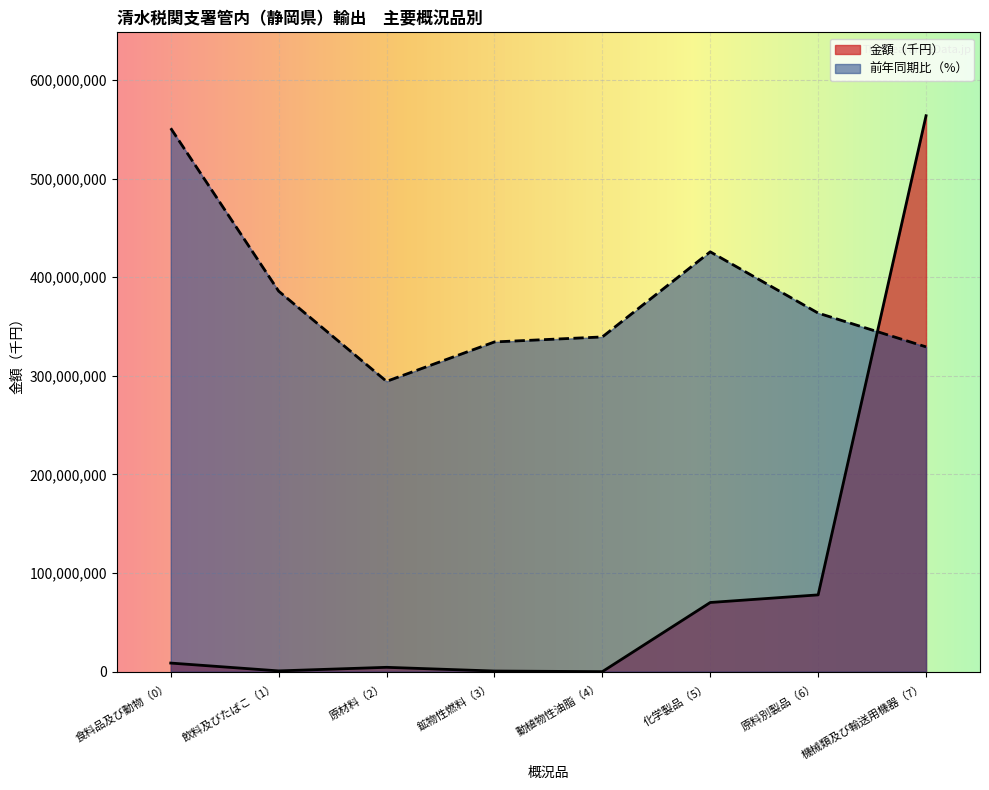

Reading left to right, transcribe all the data shown in this chart.

金額（千円）: 食料品及び動物（0）=8721099.0	飲料及びたばこ（1）=785540.0	原材料（2）=4410093.0	鉱物性燃料（3）=640348.0	動植物性油脂（4）=28071.0	化学製品（5）=70146472.0	原料別製品（6）=77867195.0	機械類及び輸送用機器（7）=563728844.0
前年同期比（%）: 食料品及び動物（0）=551044945.0	飲料及びたばこ（1）=385880978.4	原材料（2）=294380995.8	鉱物性燃料（3）=334344345.3	動植物性油脂（4）=339429212.3	化学製品（5）=425735537.2	原料別製品（6）=363582285.4	機械類及び輸送用機器（7）=329340799.1